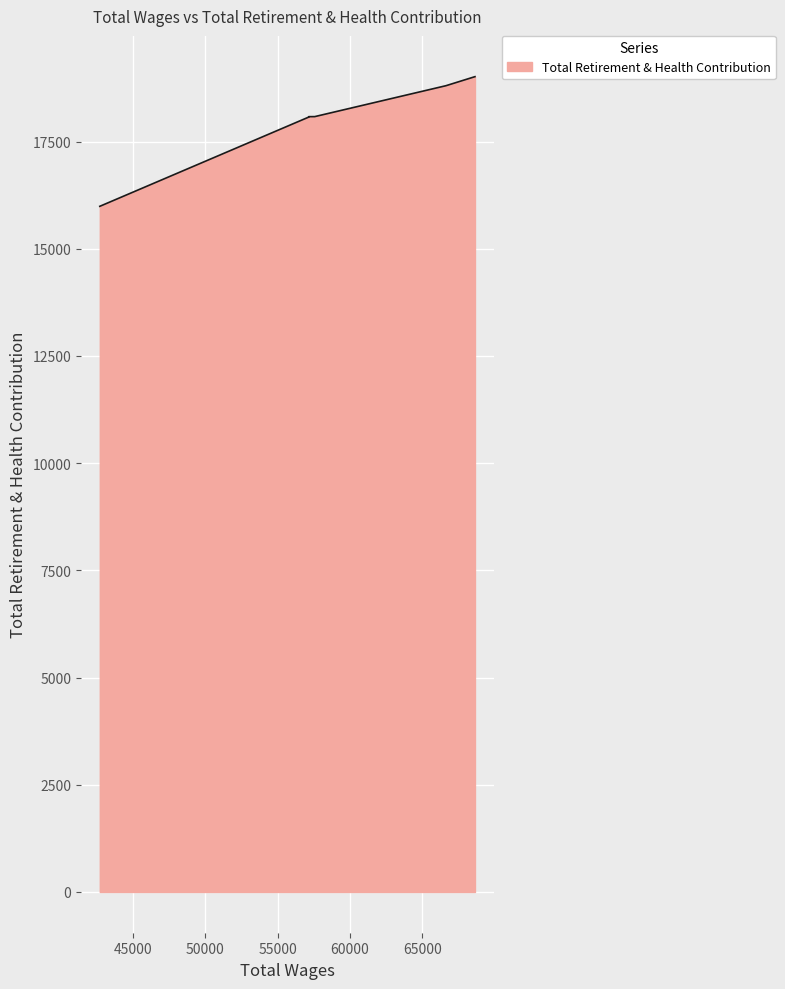

What is the maximum value shown in the chart?

19015